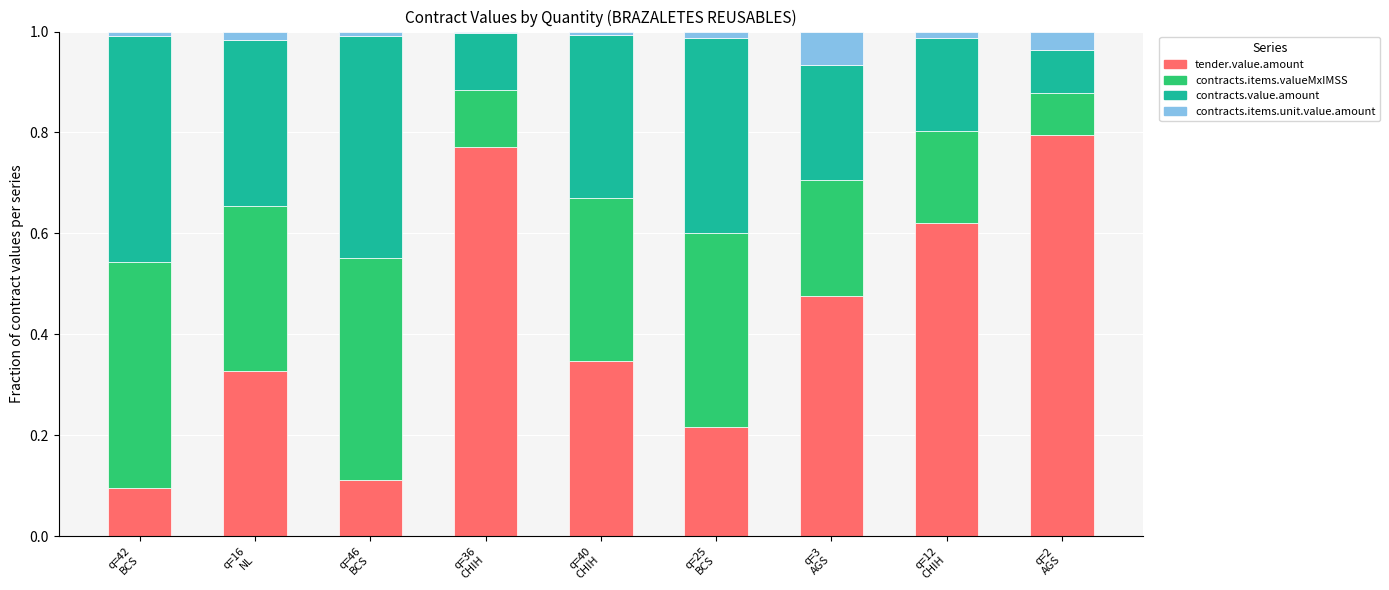

Are the bars grouped side by side (vs. stacked)?

No